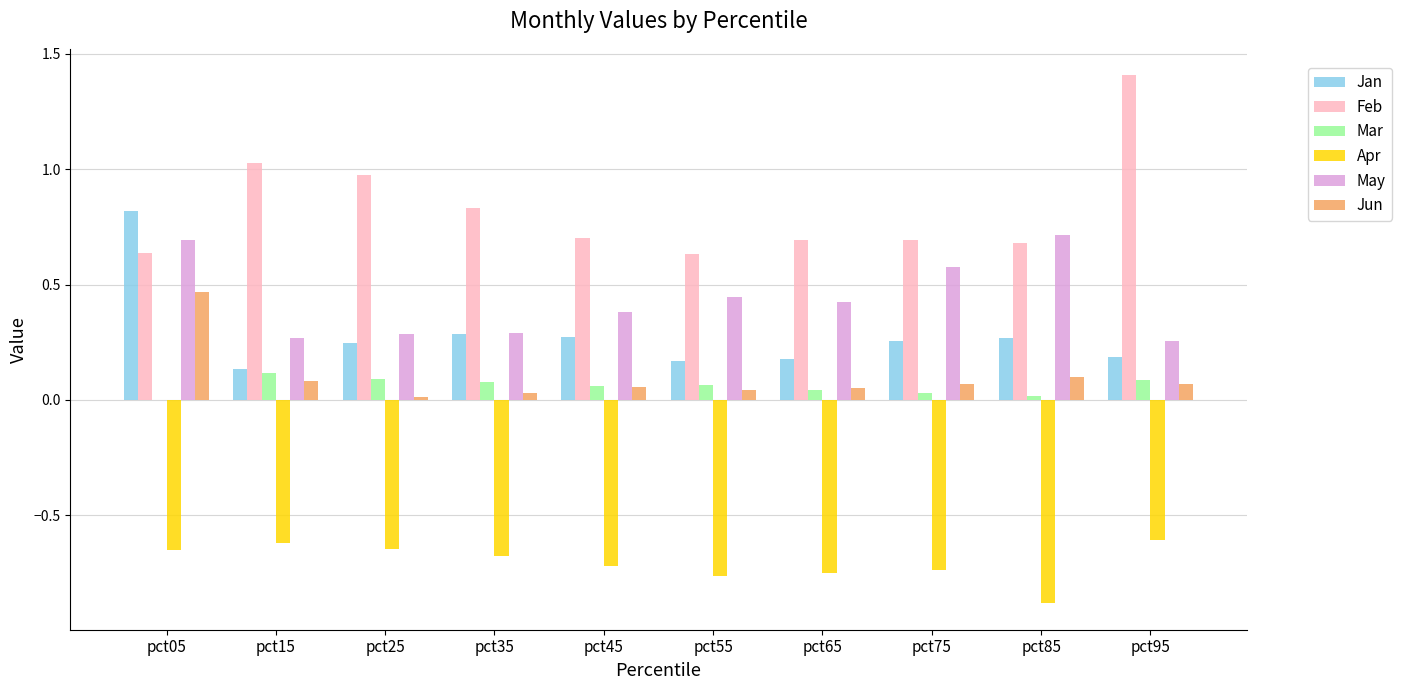

The value of Jan at pct05 is 0.3. True or false?

False